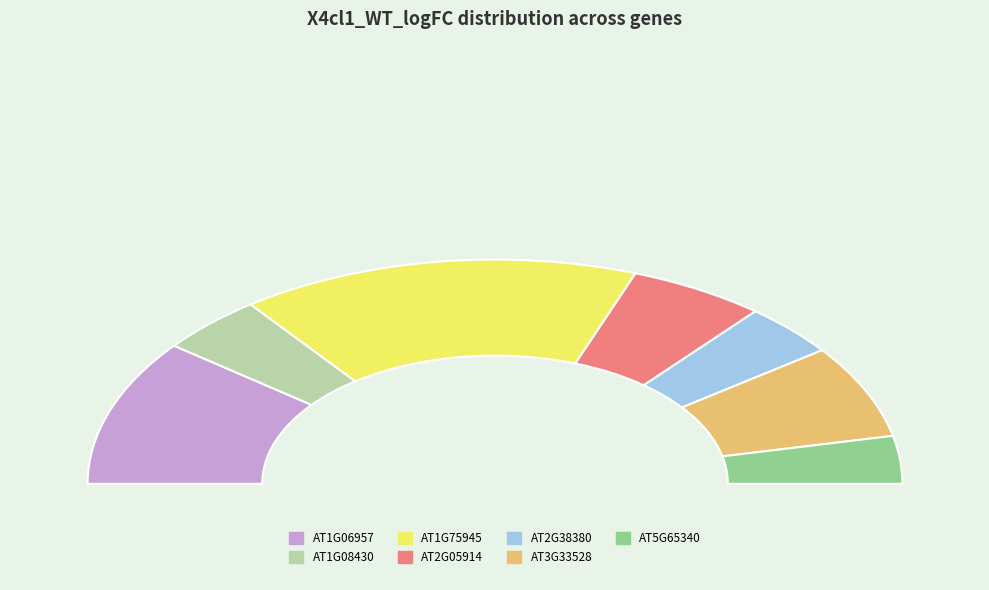

Does AT2G05914 represent more than half of the total?

No